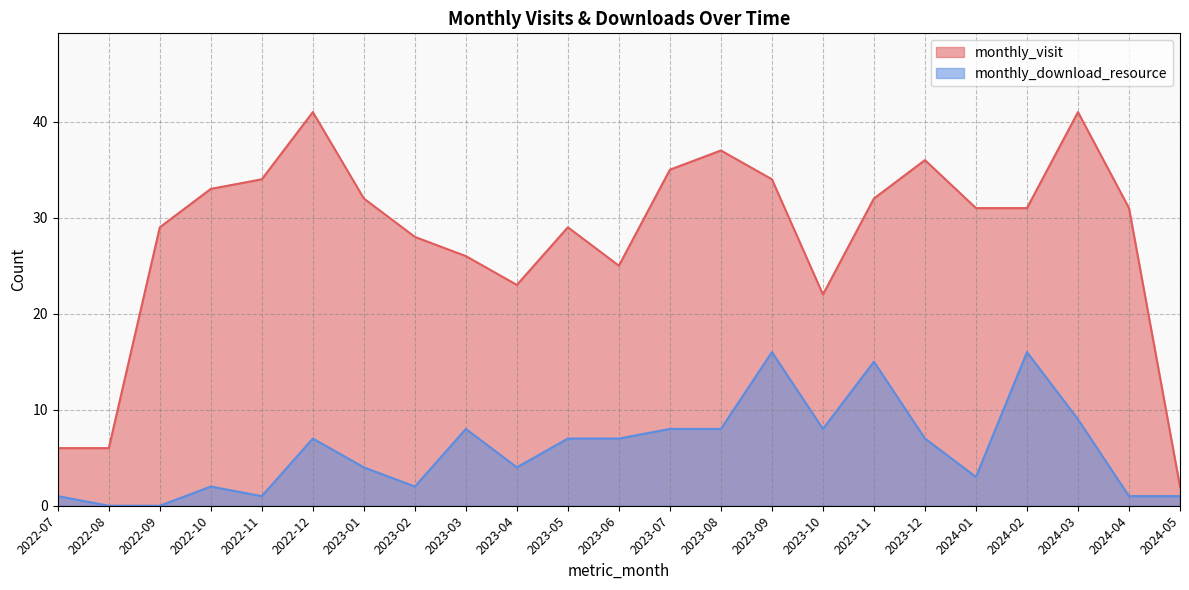

What is the label of the 6th point from the left?

2022-12